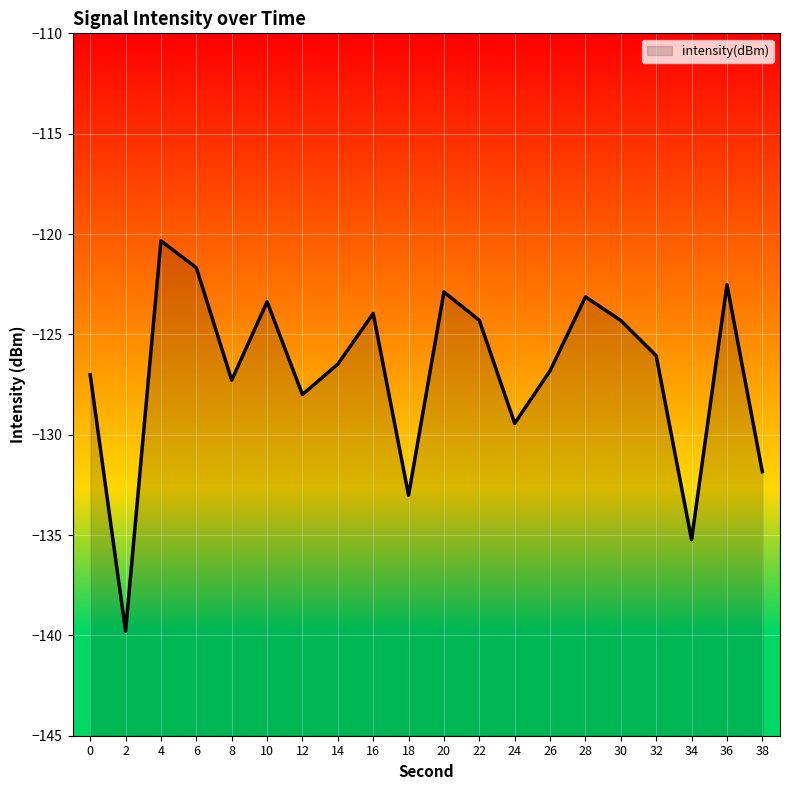

Reading left to right, list all the values displayed in this chart.

0=-127.0	2=-139.8	4=-120.3	6=-121.7	8=-127.3	10=-123.4	12=-128.0	14=-126.5	16=-124.0	18=-133.0	20=-122.9	22=-124.3	24=-129.4	26=-126.8	28=-123.1	30=-124.3	32=-126.1	34=-135.2	36=-122.5	38=-131.8